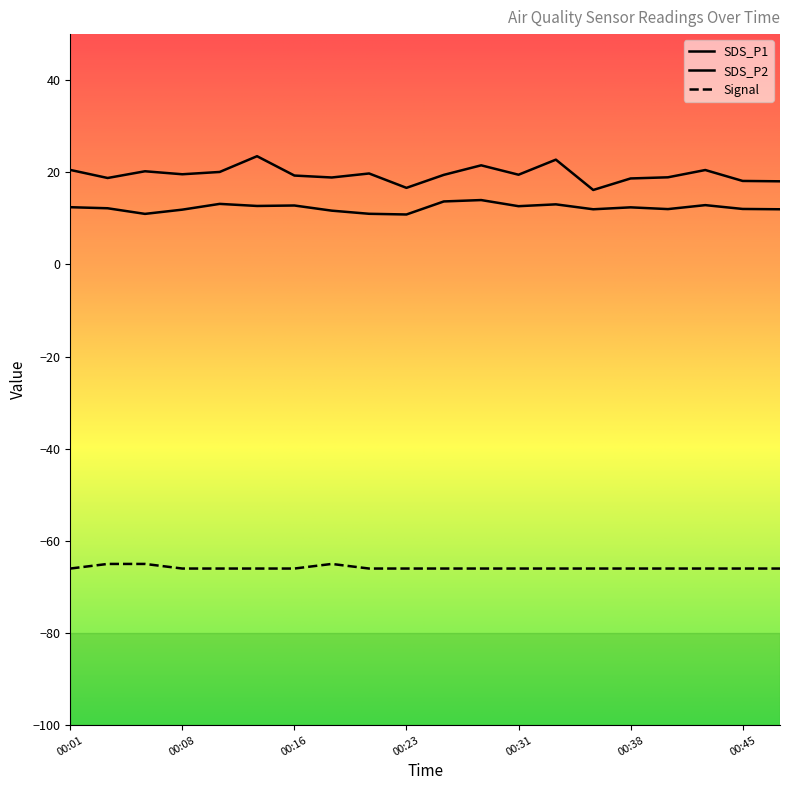

True or false: SDS_P2 and SDS_P1 intersect in this chart.

False